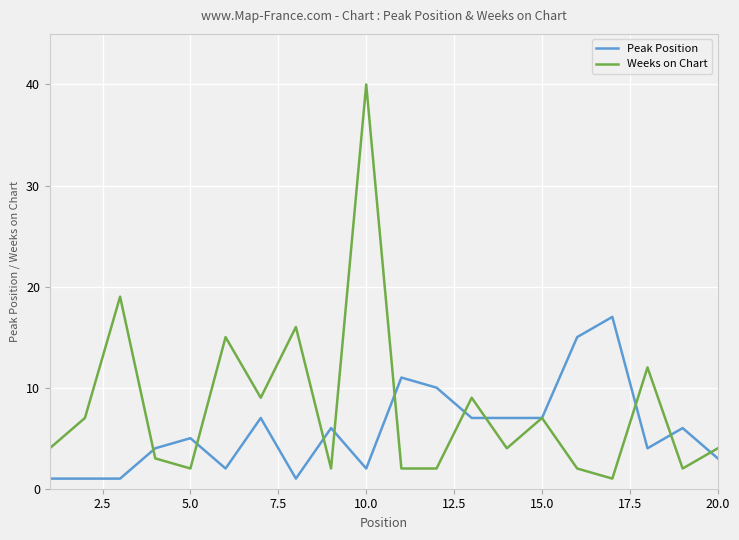

Does the chart display data point markers on the line(s)?

No